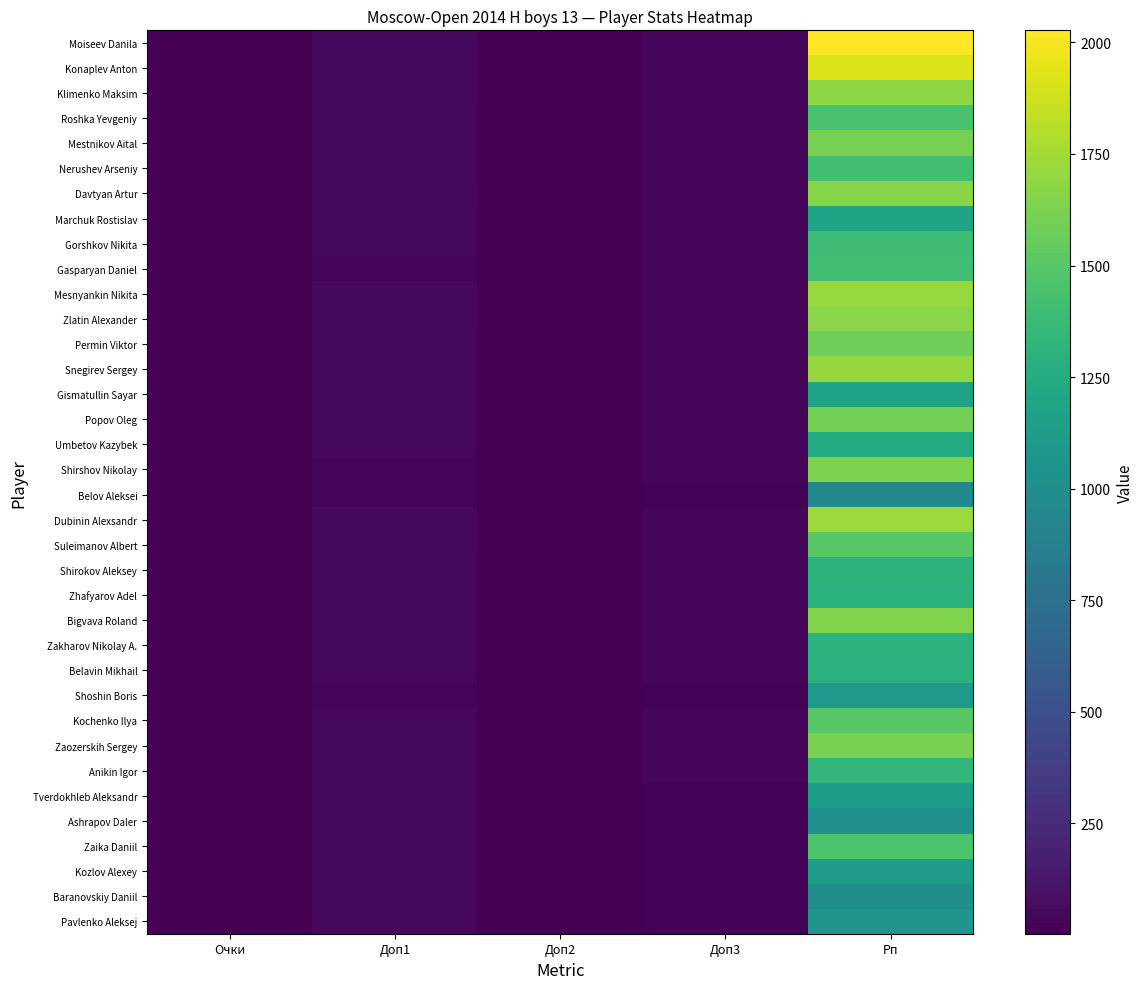

Reading left to right, what are all the values shown in this chart?

Moiseev Danila: Очки=7.5	Доп1=53.5	Доп2=7.0	Доп3=42.0	Рп=2027.0
Konaplev Anton: Очки=7.0	Доп1=55.5	Доп2=5.0	Доп3=38.5	Рп=1912.0
Klimenko Maksim: Очки=7.0	Доп1=50.5	Доп2=6.0	Доп3=37.5	Рп=1683.0
Roshka Yevgeniy: Очки=7.0	Доп1=49.0	Доп2=6.0	Доп3=33.5	Рп=1447.0
Mestnikov Aital: Очки=7.0	Доп1=46.5	Доп2=7.0	Доп3=35.0	Рп=1613.0
Nerushev Arseniy: Очки=7.0	Доп1=46.5	Доп2=7.0	Доп3=30.0	Рп=1417.0
Davtyan Artur: Очки=6.5	Доп1=54.5	Доп2=6.0	Доп3=37.0	Рп=1668.0
Marchuk Rostislav: Очки=6.5	Доп1=44.0	Доп2=4.0	Доп3=31.5	Рп=1187.0
Gorshkov Nikita: Очки=6.5	Доп1=43.5	Доп2=6.0	Доп3=30.5	Рп=1391.0
Gasparyan Daniel: Очки=6.5	Доп1=42.5	Доп2=4.0	Доп3=32.0	Рп=1406.0
Mesnyankin Nikita: Очки=6.0	Доп1=54.0	Доп2=5.0	Доп3=33.5	Рп=1714.0
Zlatin Alexander: Очки=6.0	Доп1=51.0	Доп2=5.0	Доп3=32.5	Рп=1672.0
Permin Viktor: Очки=6.0	Доп1=49.5	Доп2=5.0	Доп3=33.5	Рп=1578.0
Snegirev Sergey: Очки=6.0	Доп1=46.0	Доп2=5.0	Доп3=29.5	Рп=1703.0
Gismatullin Sayar: Очки=6.0	Доп1=45.5	Доп2=6.0	Доп3=30.0	Рп=1166.0
Popov Oleg: Очки=6.0	Доп1=45.5	Доп2=5.0	Доп3=32.0	Рп=1606.0
Umbetov Kazybek: Очки=6.0	Доп1=43.5	Доп2=5.0	Доп3=32.5	Рп=1246.0
Shirshov Nikolay: Очки=6.0	Доп1=42.5	Доп2=5.0	Доп3=32.0	Рп=1628.0
Belov Aleksei: Очки=6.0	Доп1=36.5	Доп2=5.0	Доп3=22.5	Рп=971.0
Dubinin Alexsandr: Очки=5.5	Доп1=54.5	Доп2=5.0	Доп3=35.0	Рп=1721.0
Suleimanov Albert: Очки=5.5	Доп1=50.5	Доп2=5.0	Доп3=30.0	Рп=1500.0
Shirokov Aleksey: Очки=5.5	Доп1=47.0	Доп2=5.0	Доп3=31.0	Рп=1315.0
Zhafyarov Adel: Очки=5.5	Доп1=46.0	Доп2=4.0	Доп3=31.0	Рп=1297.0
Bigvava Roland: Очки=5.5	Доп1=45.0	Доп2=5.0	Доп3=29.5	Рп=1645.0
Zakharov Nikolay A.: Очки=5.5	Доп1=45.0	Доп2=4.0	Доп3=28.5	Рп=1301.0
Belavin Mikhail: Очки=5.5	Доп1=44.5	Доп2=5.0	Доп3=30.0	Рп=1293.0
Shoshin Boris: Очки=5.5	Доп1=40.5	Доп2=4.0	Доп3=22.0	Рп=1087.0
Kochenko Ilya: Очки=5.0	Доп1=50.0	Доп2=3.0	Доп3=27.5	Рп=1505.0
Zaozerskih Sergey: Очки=5.0	Доп1=48.5	Доп2=5.0	Доп3=28.0	Рп=1618.0
Anikin Igor: Очки=5.0	Доп1=47.5	Доп2=3.0	Доп3=31.0	Рп=1345.0
Tverdokhleb Aleksandr: Очки=5.0	Доп1=45.0	Доп2=4.0	Доп3=26.5	Рп=1130.0
Ashrapov Daler: Очки=5.0	Доп1=45.0	Доп2=4.0	Доп3=26.0	Рп=1018.0
Zaika Daniil: Очки=5.0	Доп1=45.0	Доп2=4.0	Доп3=24.0	Рп=1454.0
Kozlov Alexey: Очки=5.0	Доп1=44.5	Доп2=4.0	Доп3=23.5	Рп=1124.0
Baranovskiy Daniil: Очки=5.0	Доп1=43.5	Доп2=5.0	Доп3=25.0	Рп=1014.0
Pavlenko Aleksej: Очки=5.0	Доп1=43.5	Доп2=5.0	Доп3=22.0	Рп=1057.0